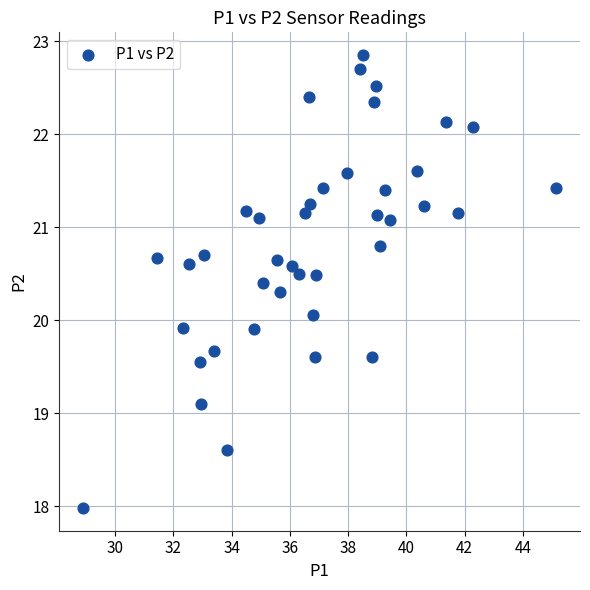

What is the range of X values (max minus min)?

16.2